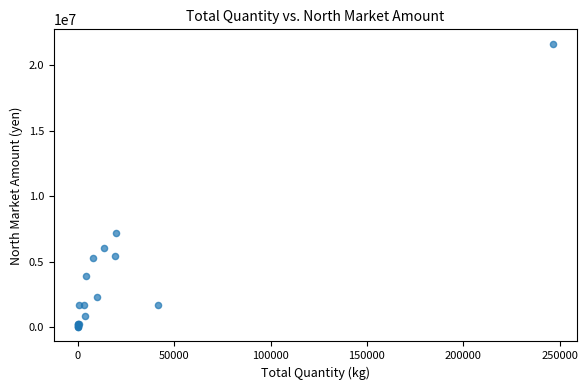

What Y value in the scatter plot is closest to 10825215?

7185650